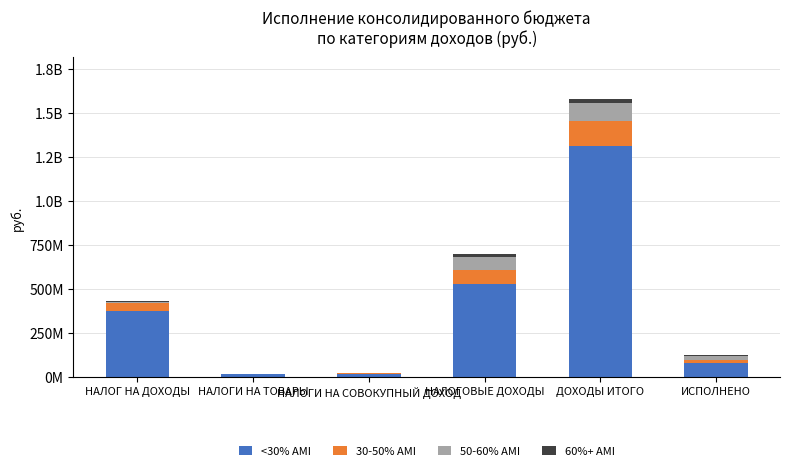

What is the sum of all 30-50% AMI values?

295262895.4